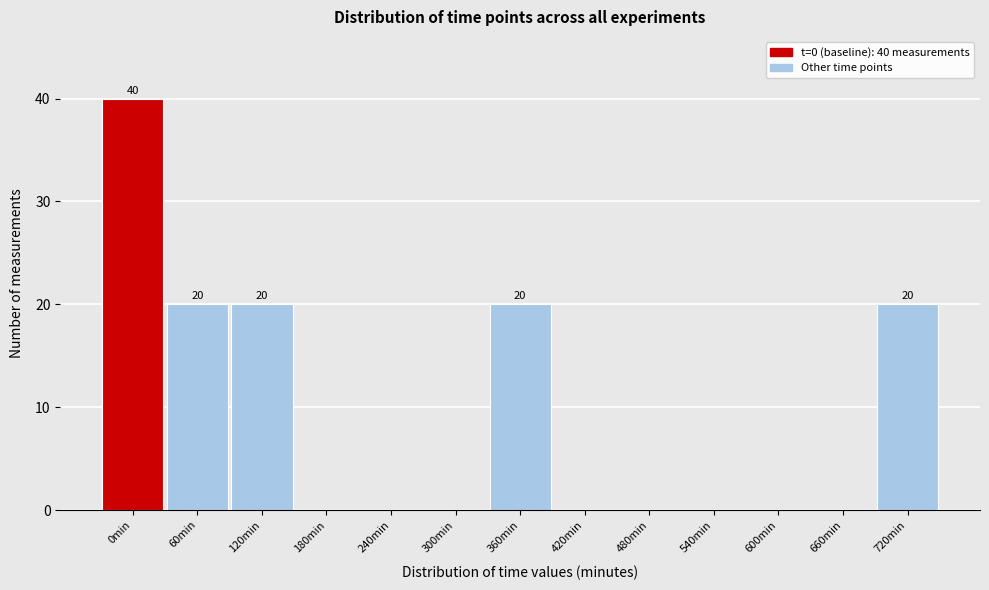

Reading right to left, transcribe all the data shown in this chart.

720min=20	660min=0	600min=0	540min=0	480min=0	420min=0	360min=20	300min=0	240min=0	180min=0	120min=20	60min=20	0min=40